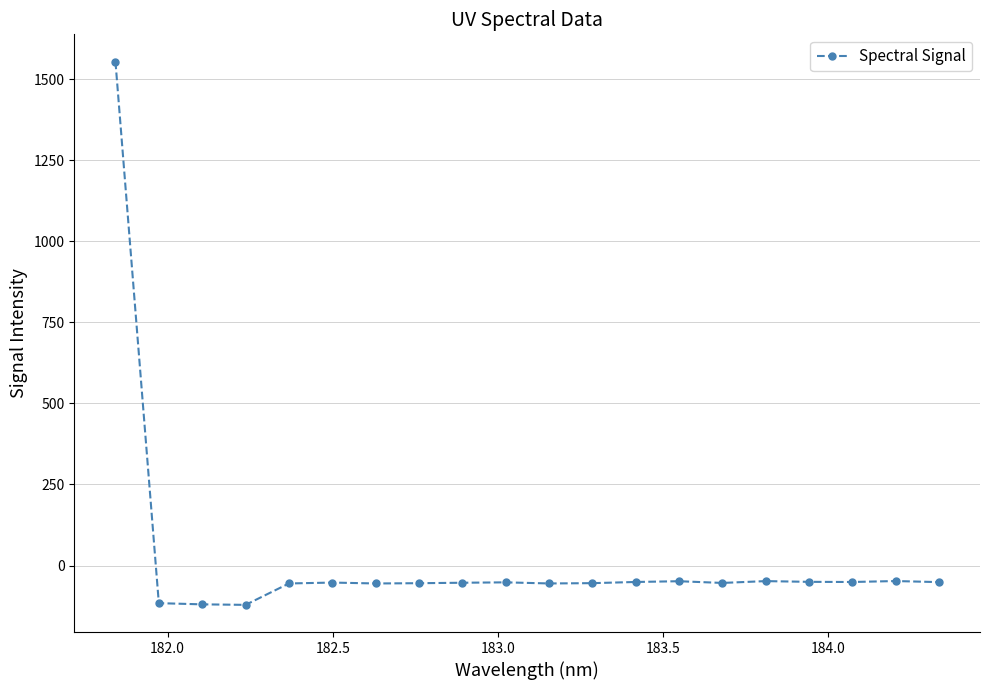

How many values exceed -52?

9